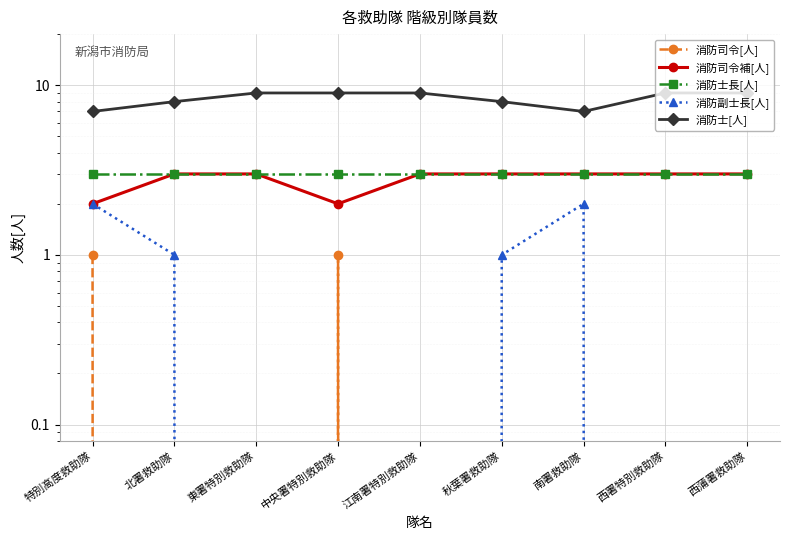

How many distinct data groups are displayed?

5